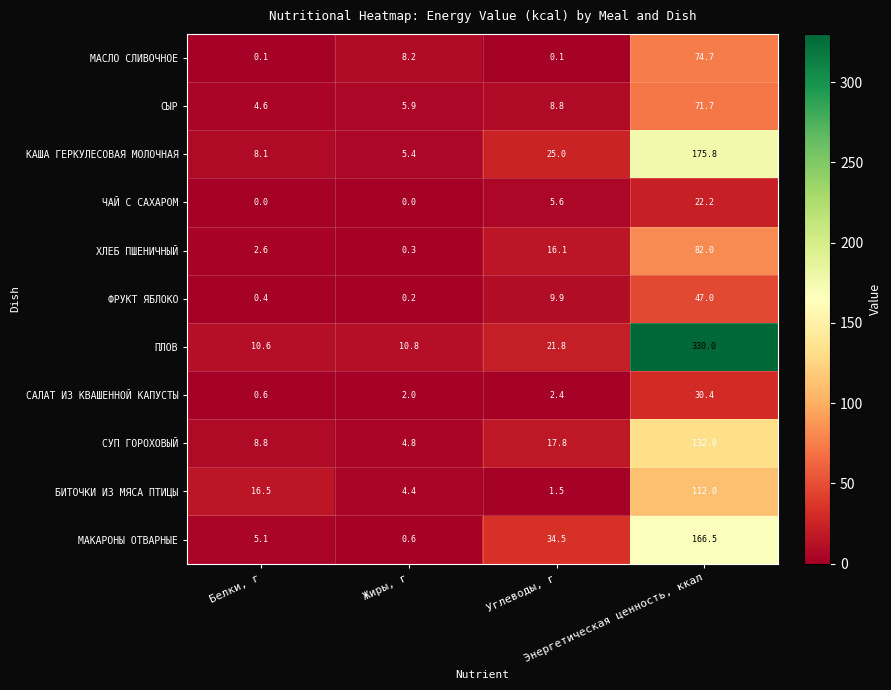

What is the sum of all ХЛЕБ ПШЕНИЧНЫЙ values?

101.0